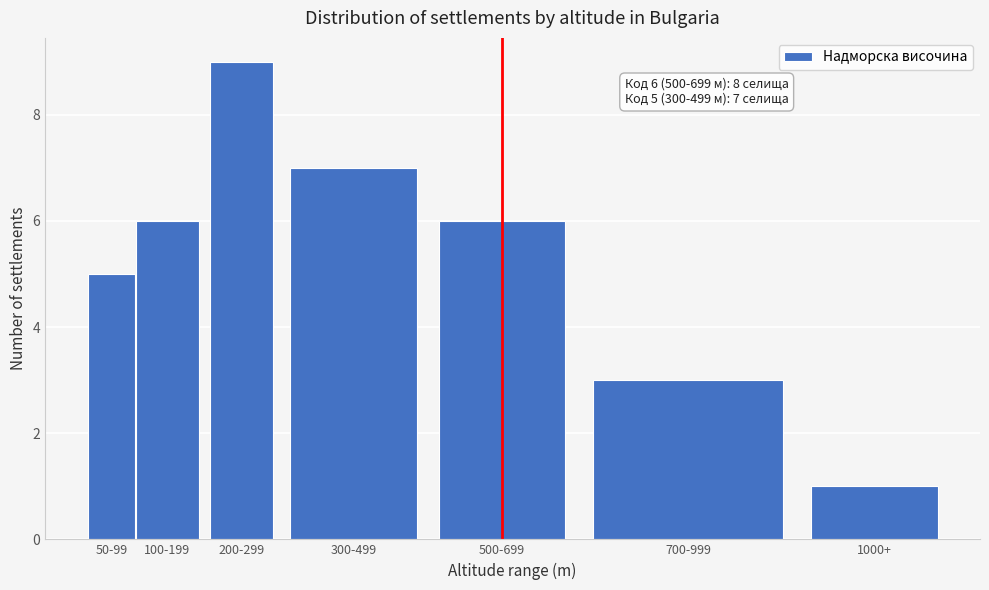

Reading left to right, list all the values displayed in this chart.

50-99=5	100-199=6	200-299=9	300-499=7	500-699=6	700-999=3	1000+=1